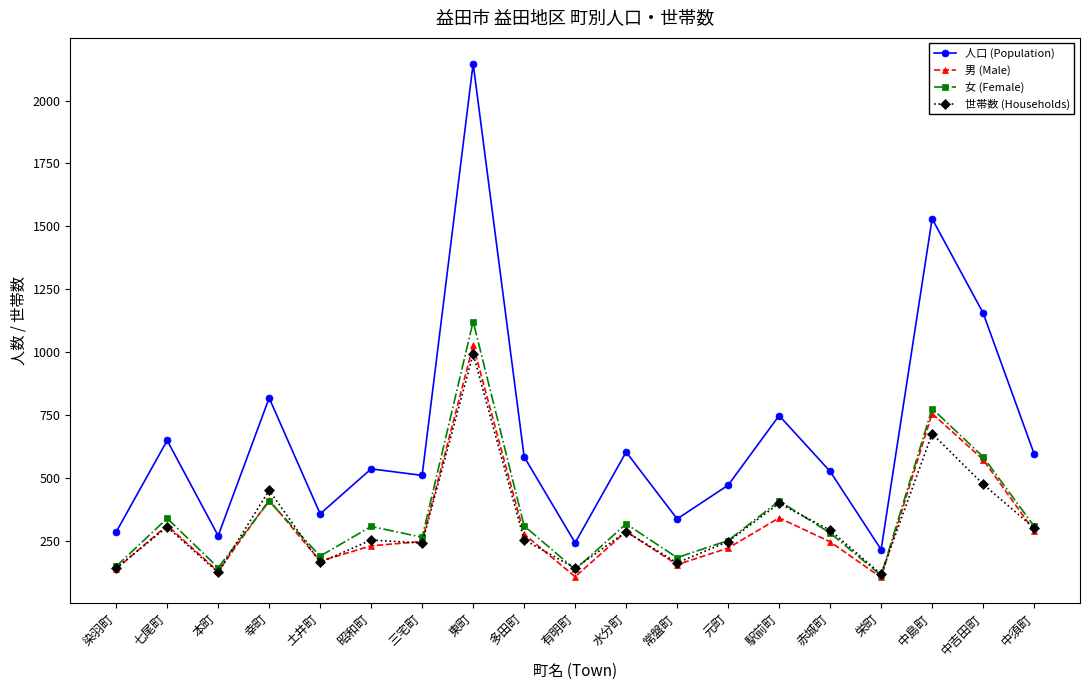

Which series has the widest spread of values?

人口 (Population)